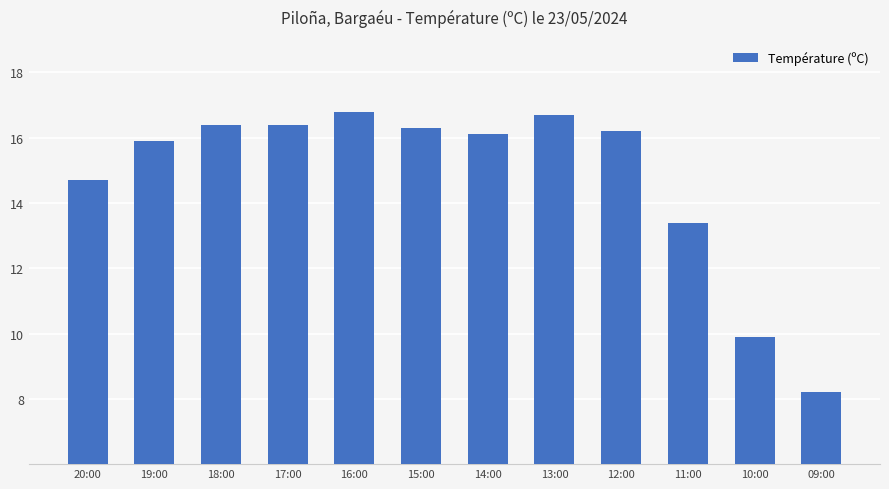

Where is the data nearest to the value 12?

11:00